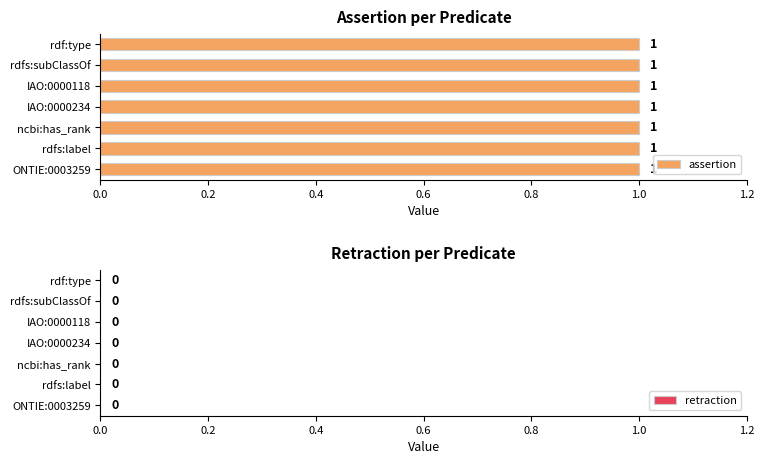

Which label corresponds to the largest value in the chart?

ONTIE:0003259